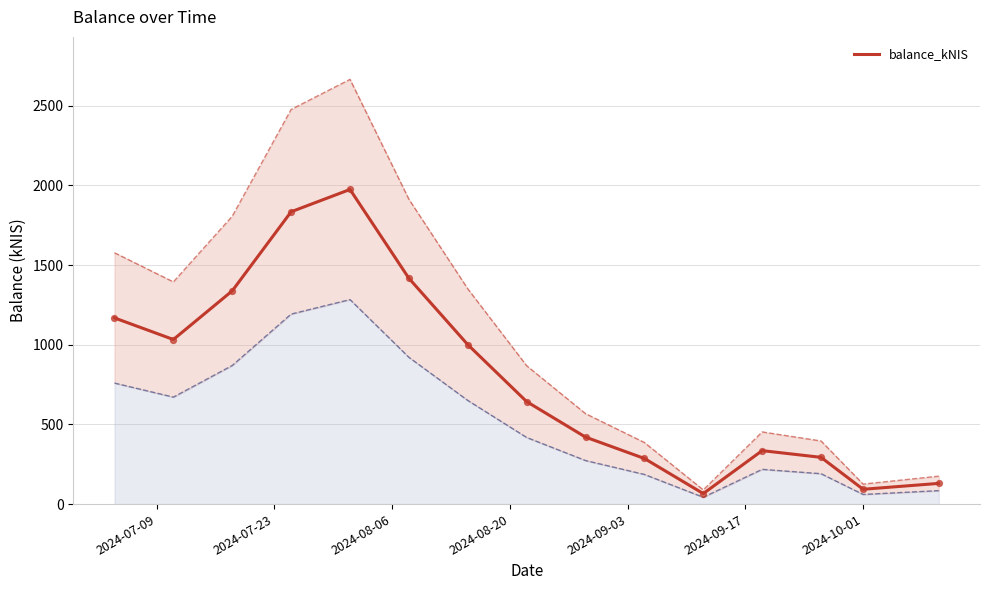

What is the highest value of the balance_kNIS series?

1973.9